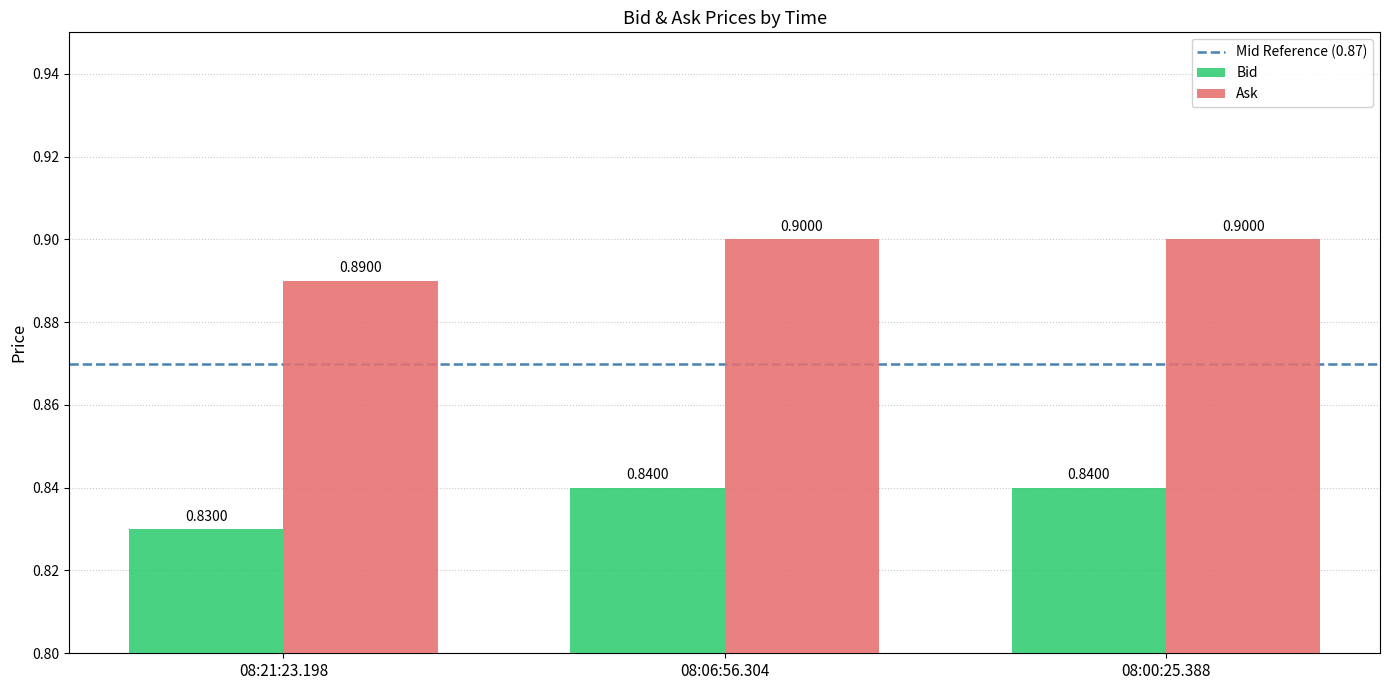

What is the sum of all Ask values?

2.7